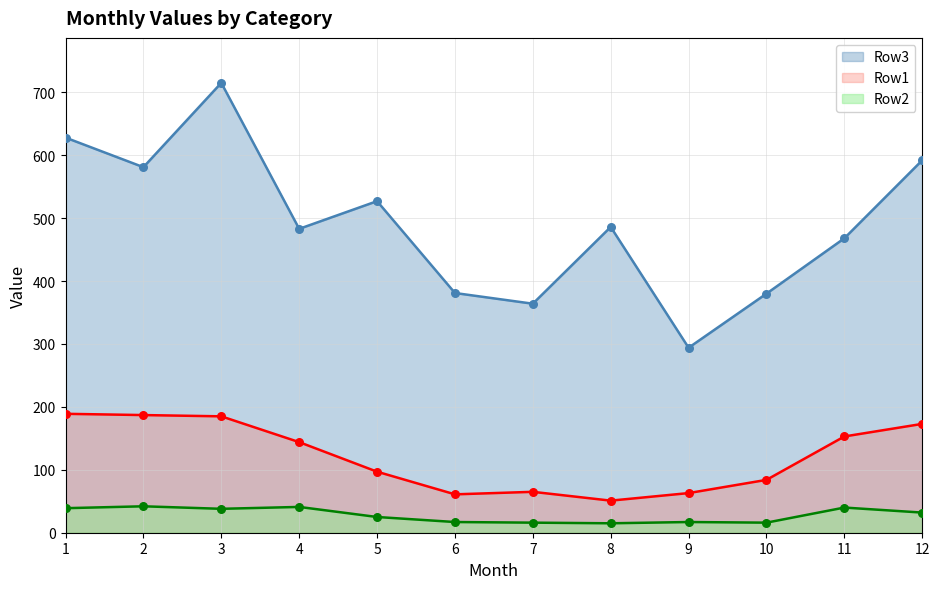

Which series has the widest spread of Y values?

Row3